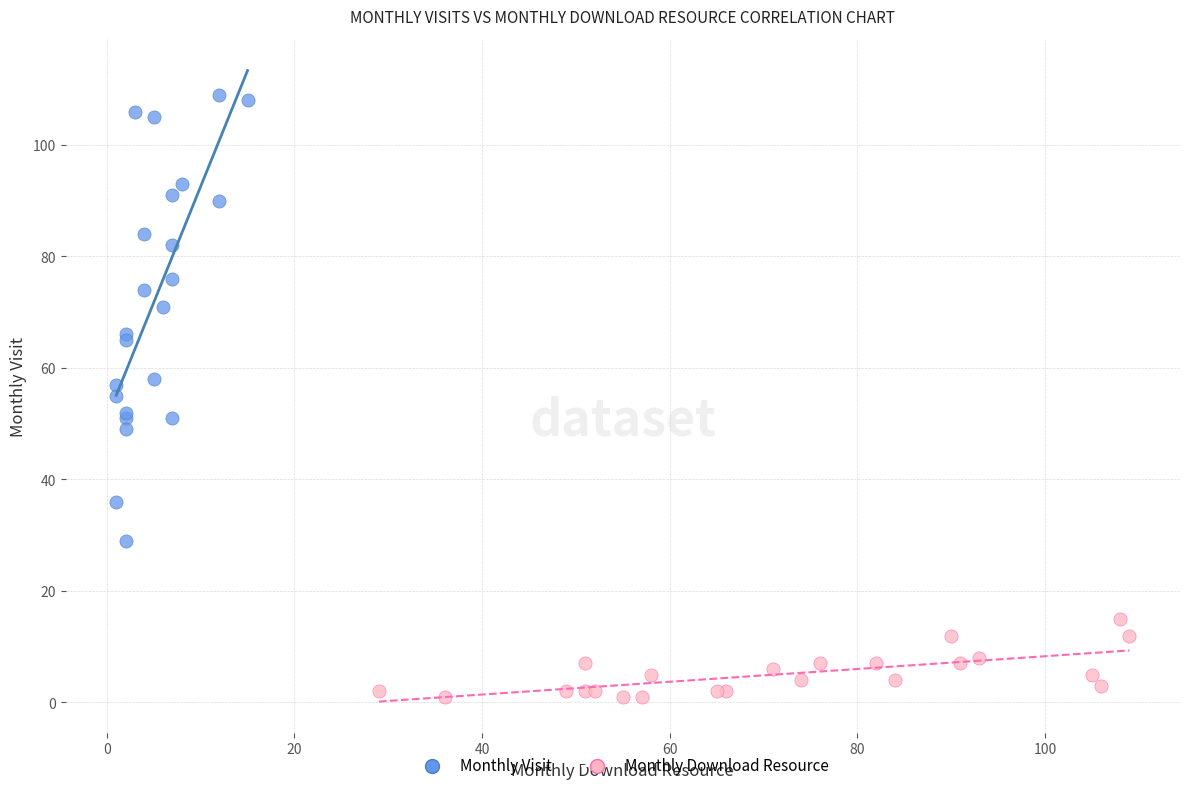

Which series reaches the minimum Y coordinate?

Monthly Download Resource